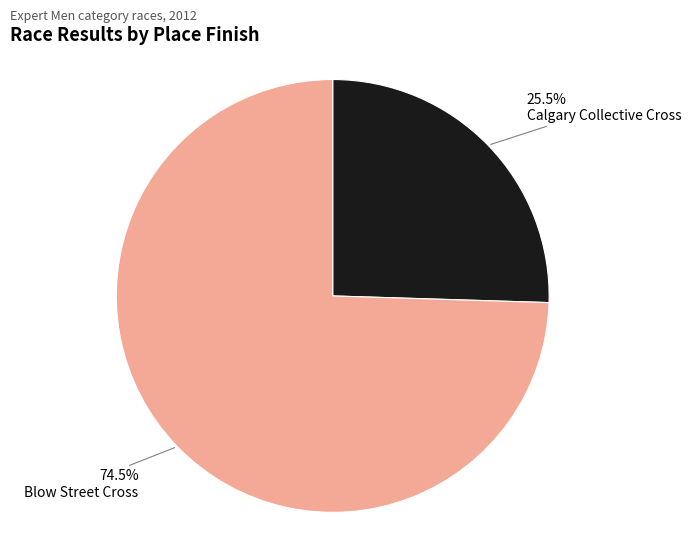

Is there a majority slice in this chart?

Yes